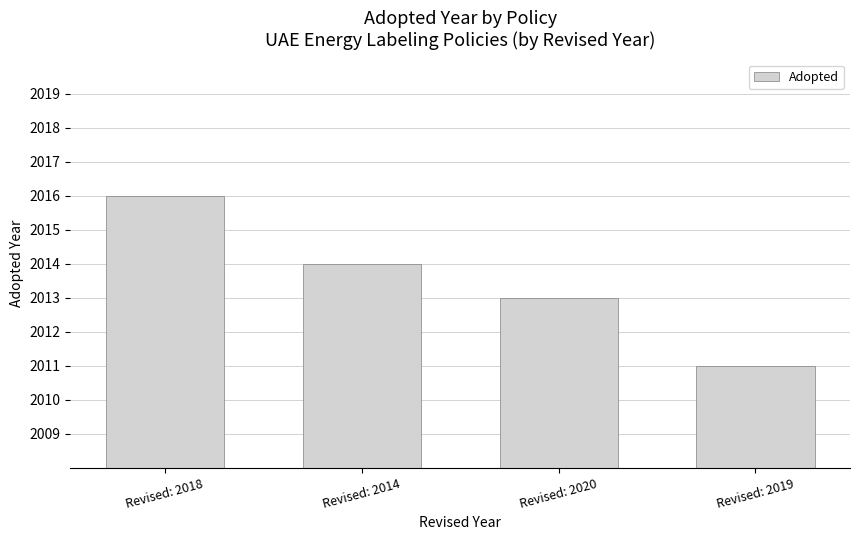

What is the average value?

2014